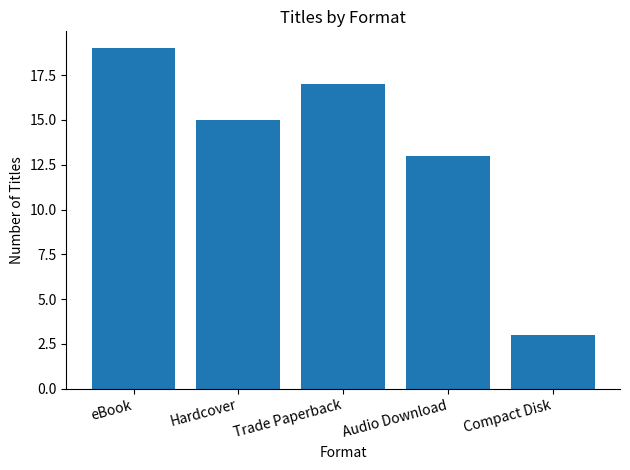

Read the value at eBook.

19